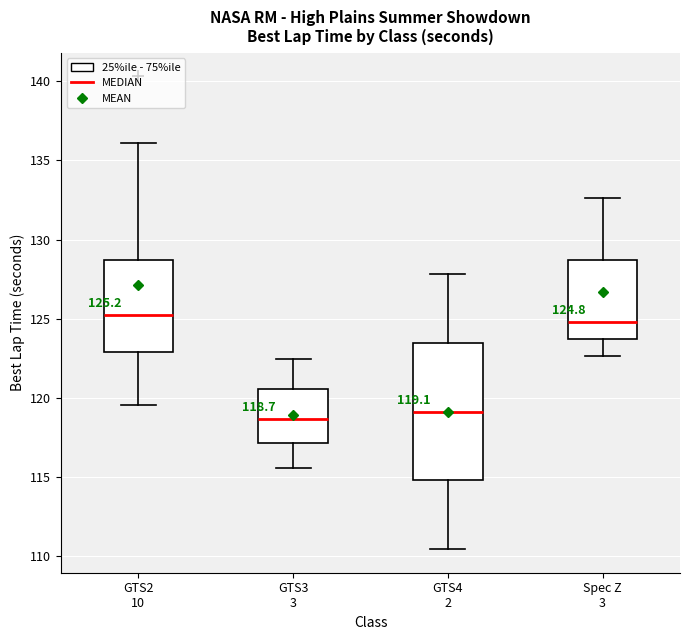

Comparing the boxes themselves (not the whiskers), which one is the tallest?

GTS4 2